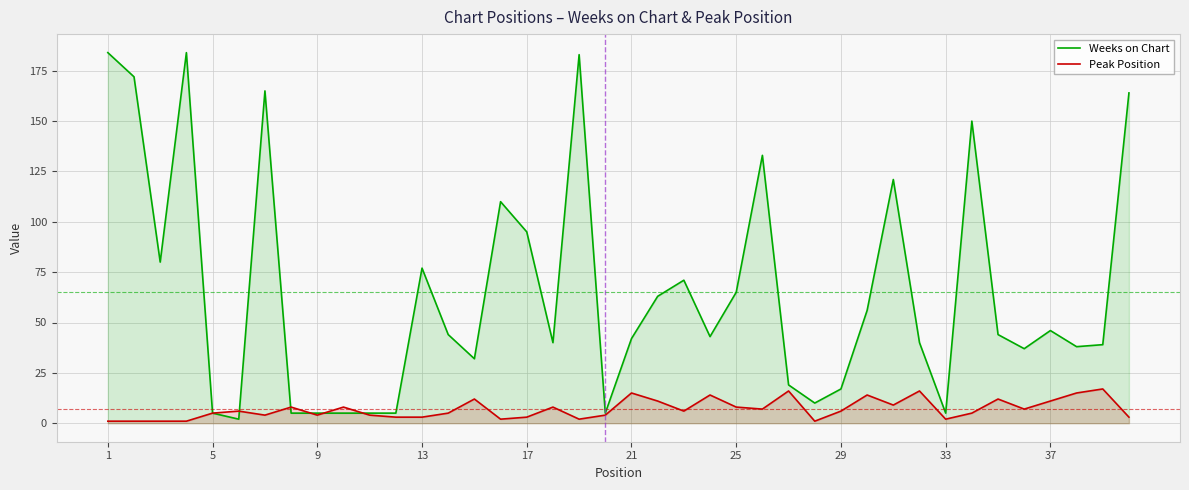

True or false: Weeks on Chart has more than 2 points higher than both neighbors.

True